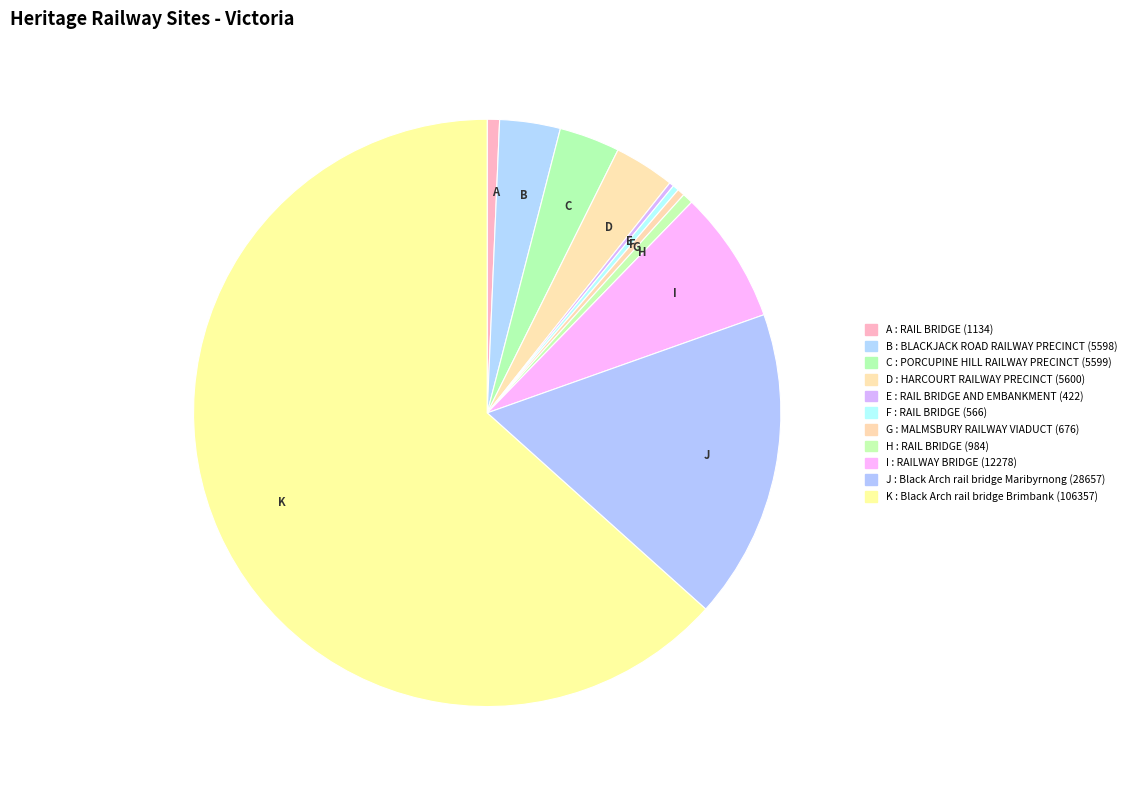

Which slice is the largest?

K